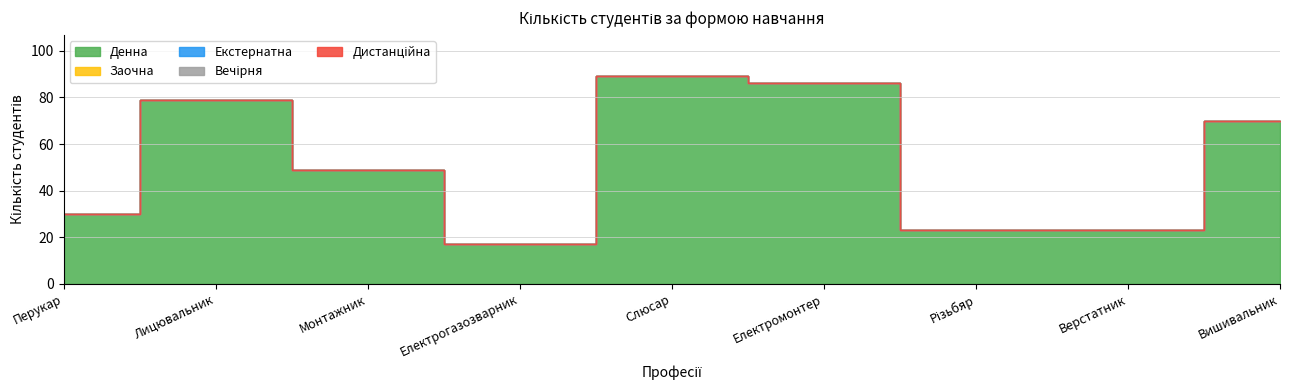

At how many categories does at least one series exceed 31?

5